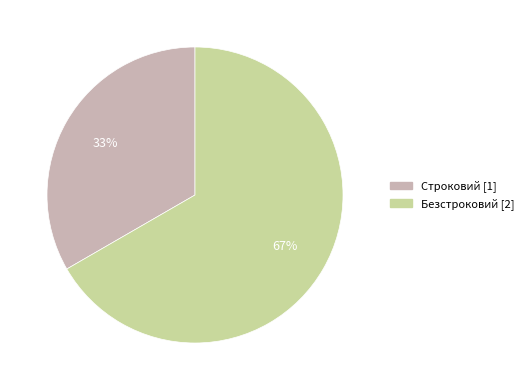

Which slice is the smallest?

Строковий